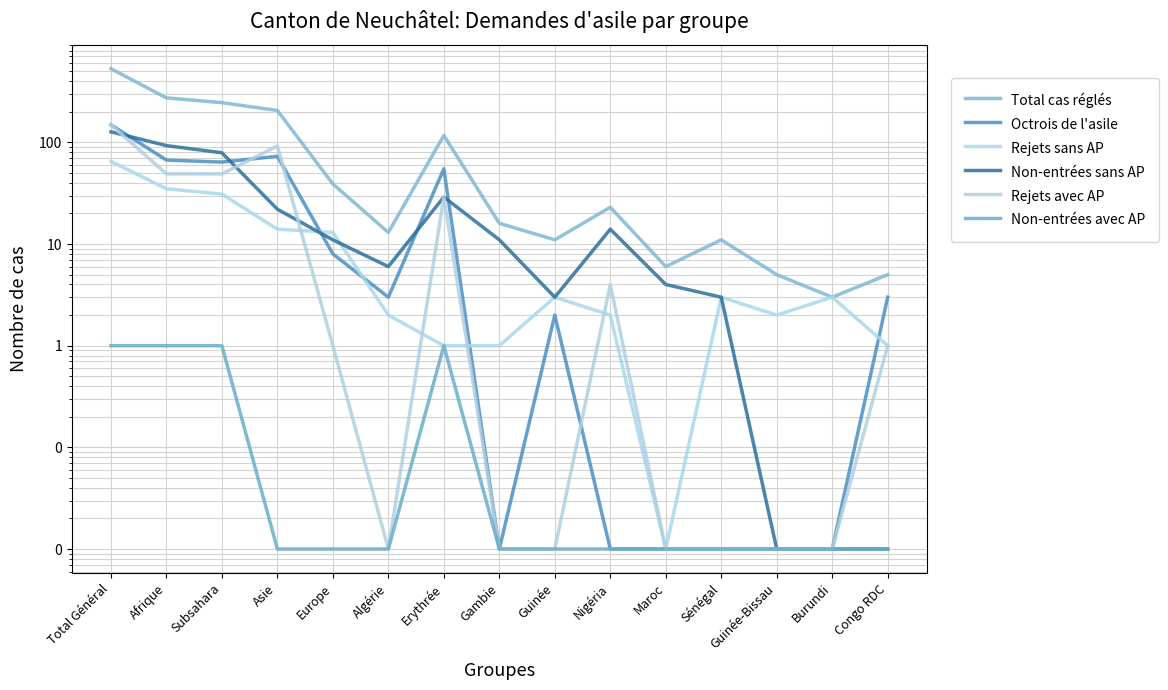

What is the total value across all series at Afrique?

519.0